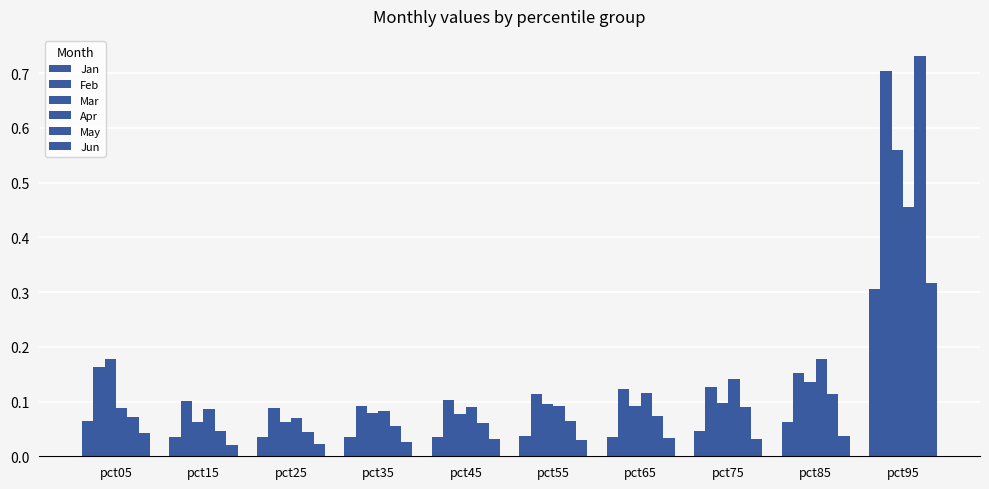

What is the highest value of the Apr series?

0.5